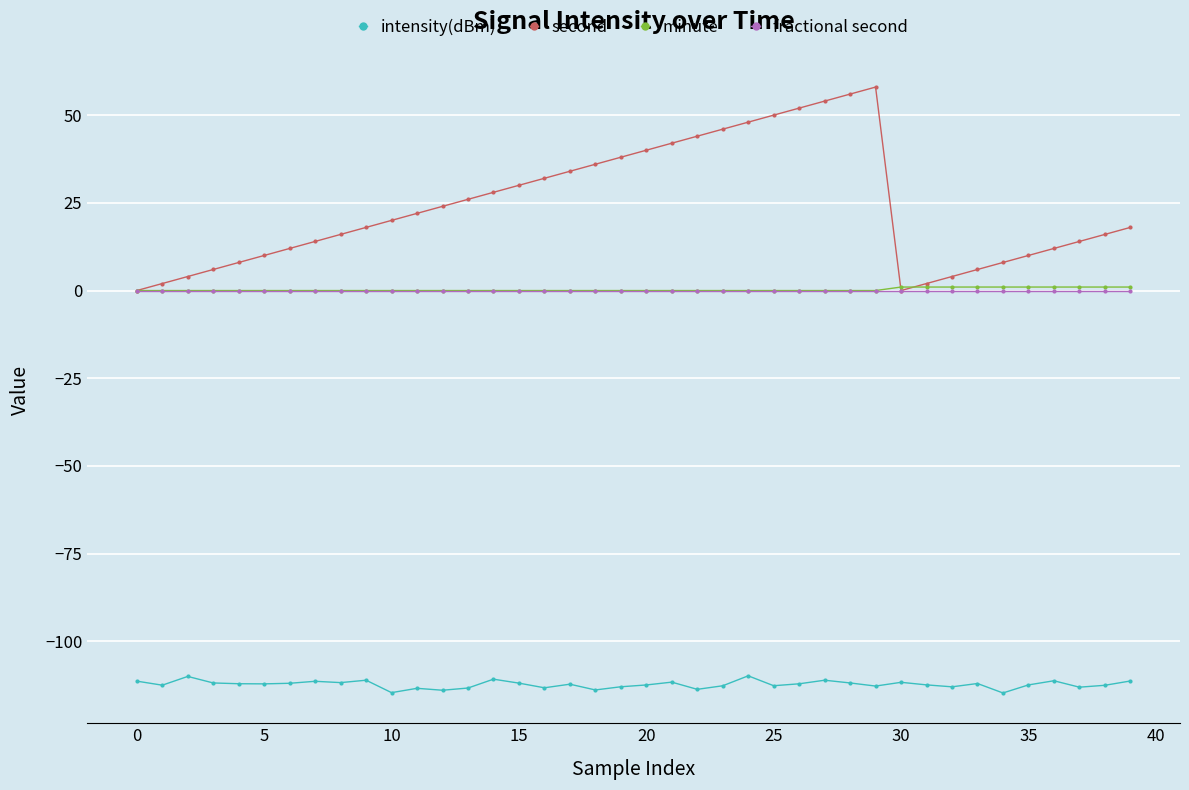

Which series has the widest spread of values?

second